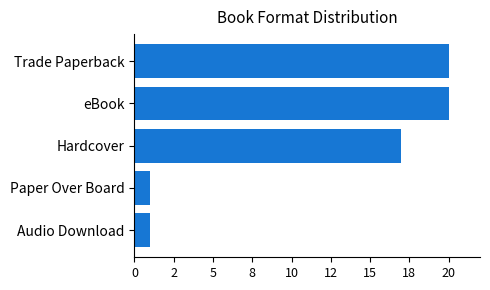

Are the bars horizontal?

Yes